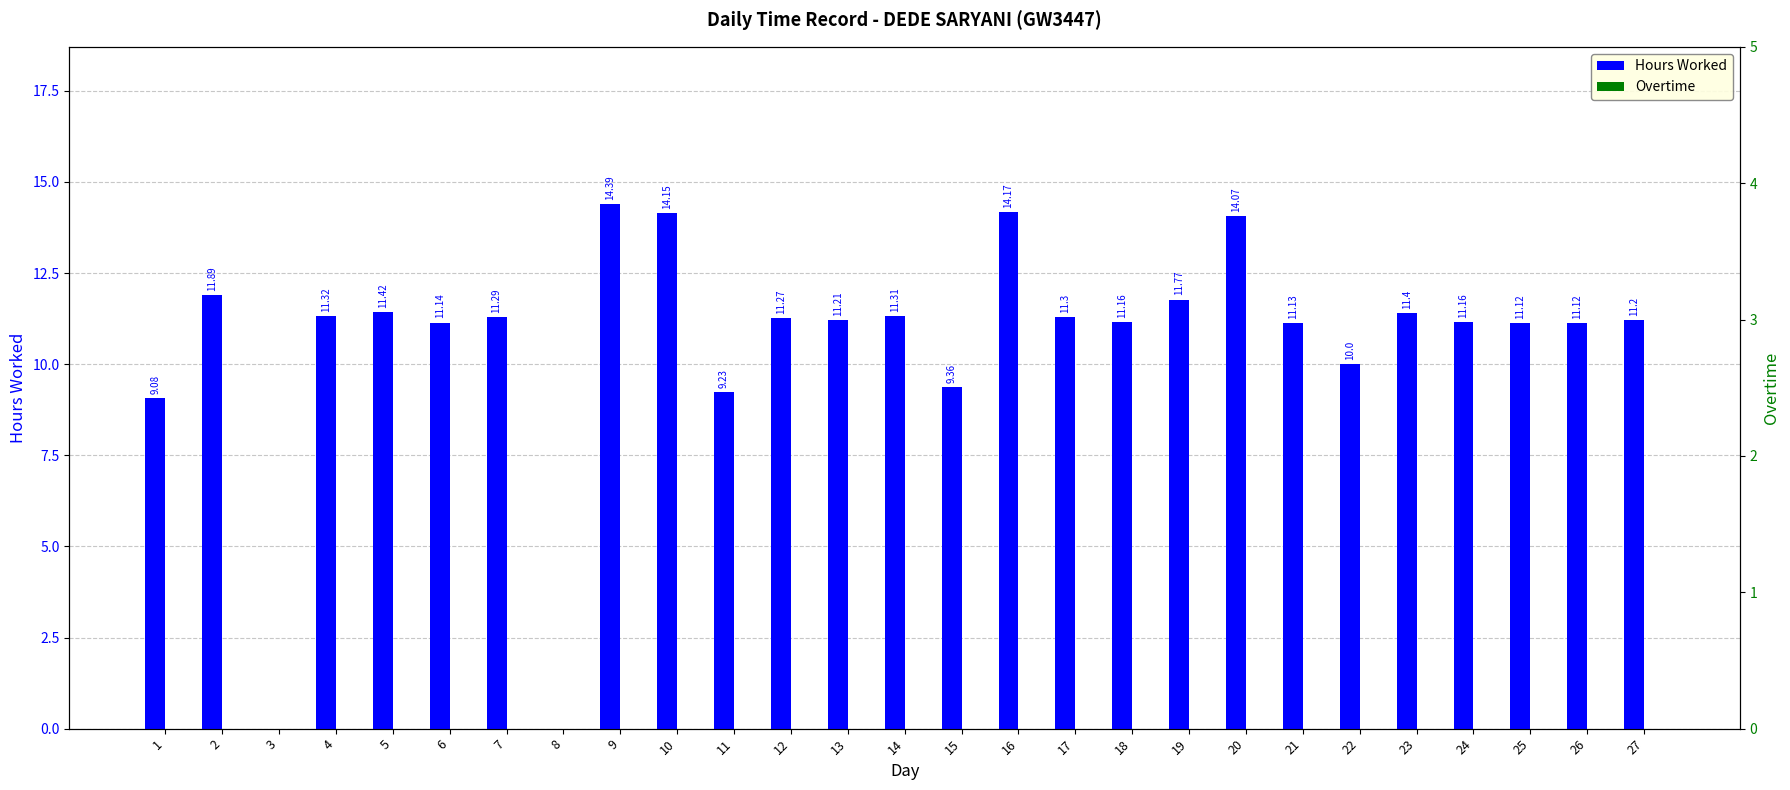

What is the value of the Hours Worked bar at the 13th from the left?

11.2